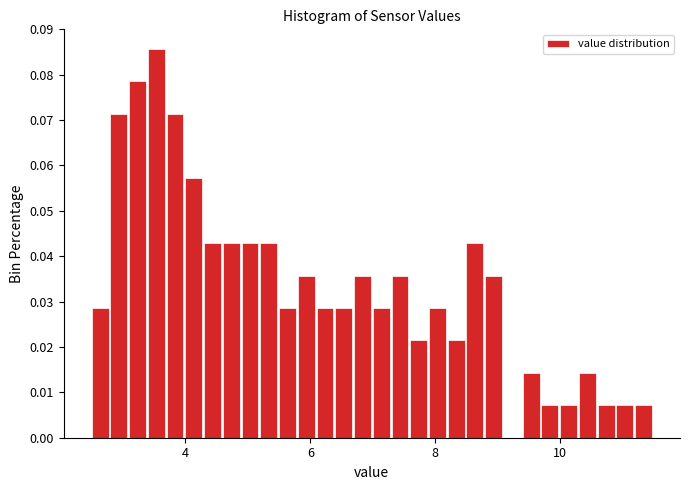

Around what value on the x-axis is the tallest bar? Give the approximate position of its centre, as read against the axis.

3.6